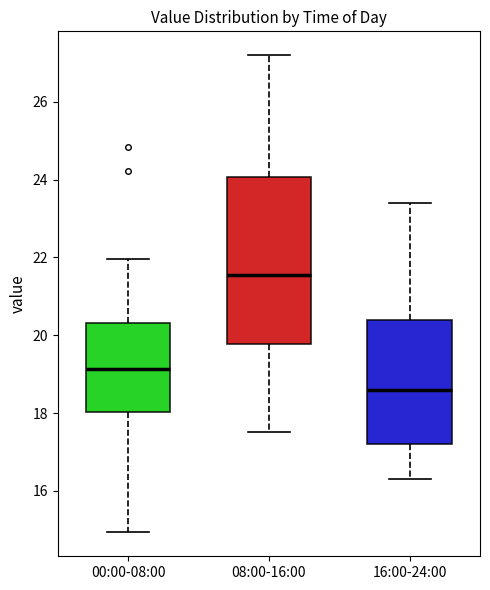

Where does the lower whisker of the box for 08:00-16:00 end on the y-axis? The values are not printed on the chart, so give them approximately, as read against the axis.

17.6